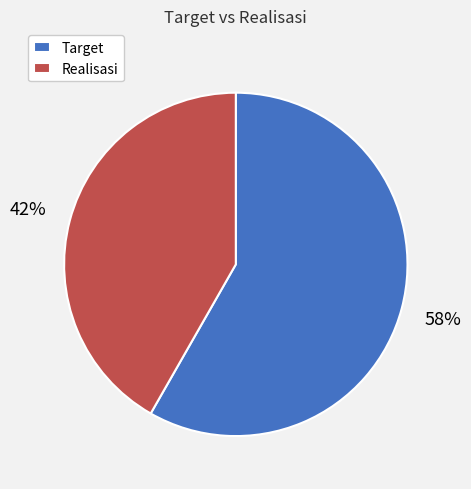

To the nearest percent, what portion does Target represent?

58%